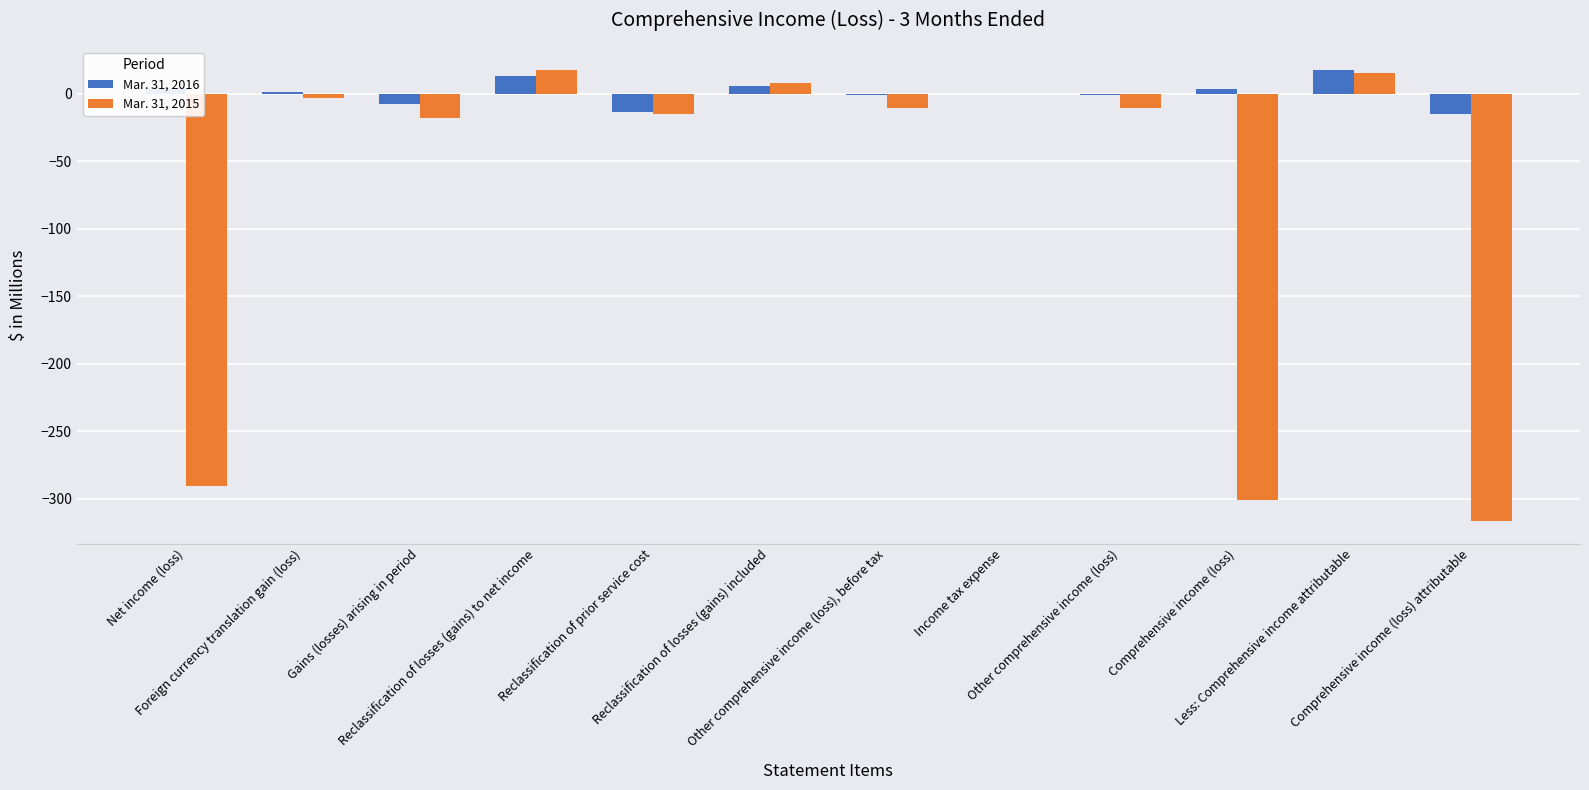

What is the greatest value displayed?

18.0